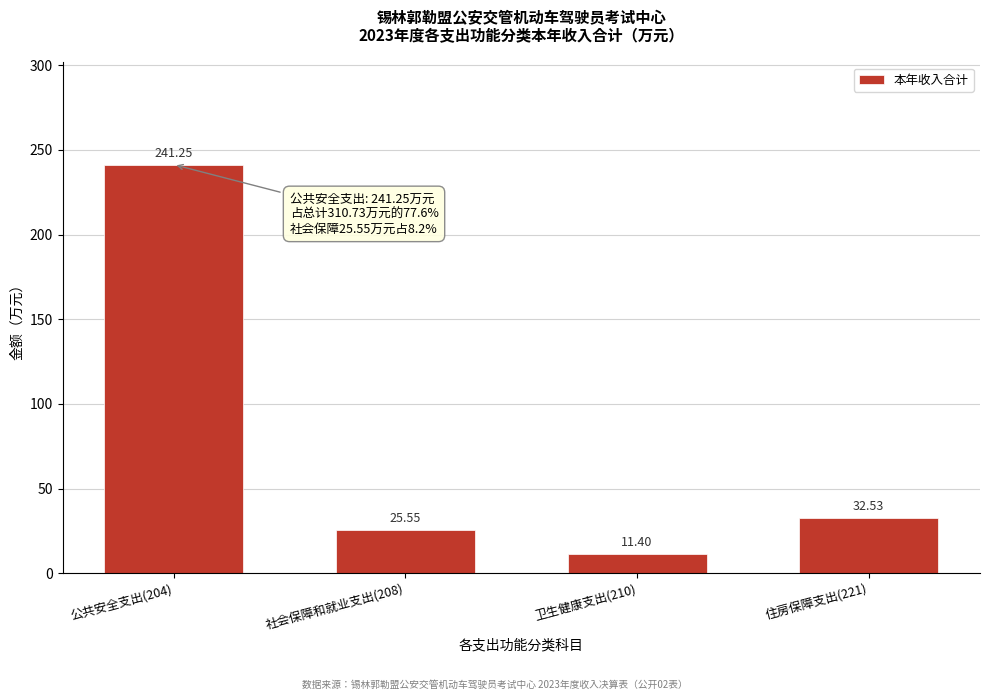

What is the average value?

77.7